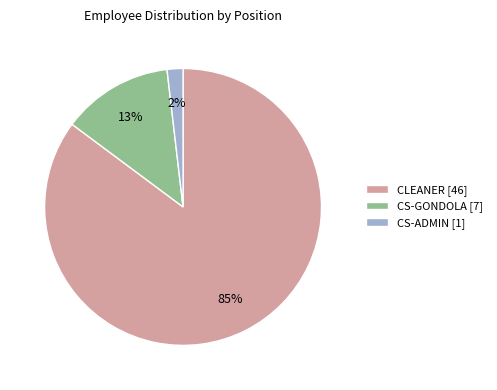

True or false: CLEANER accounts for 92% of the total.

False